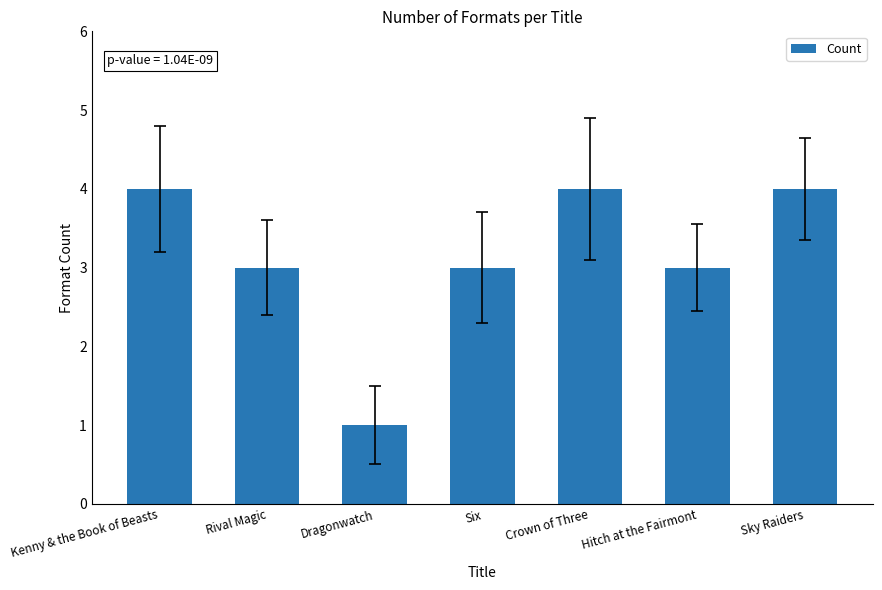

Does the chart contain any negative values?

No